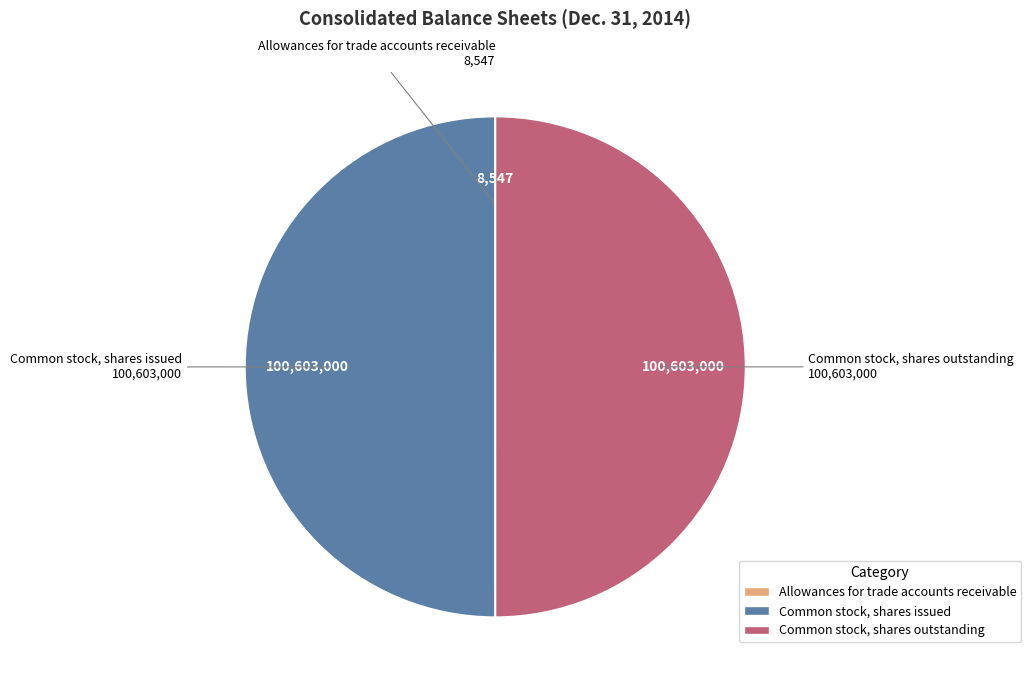

Combined, do Common stock, shares issued and Common stock, shares outstanding account for over 50%?

Yes